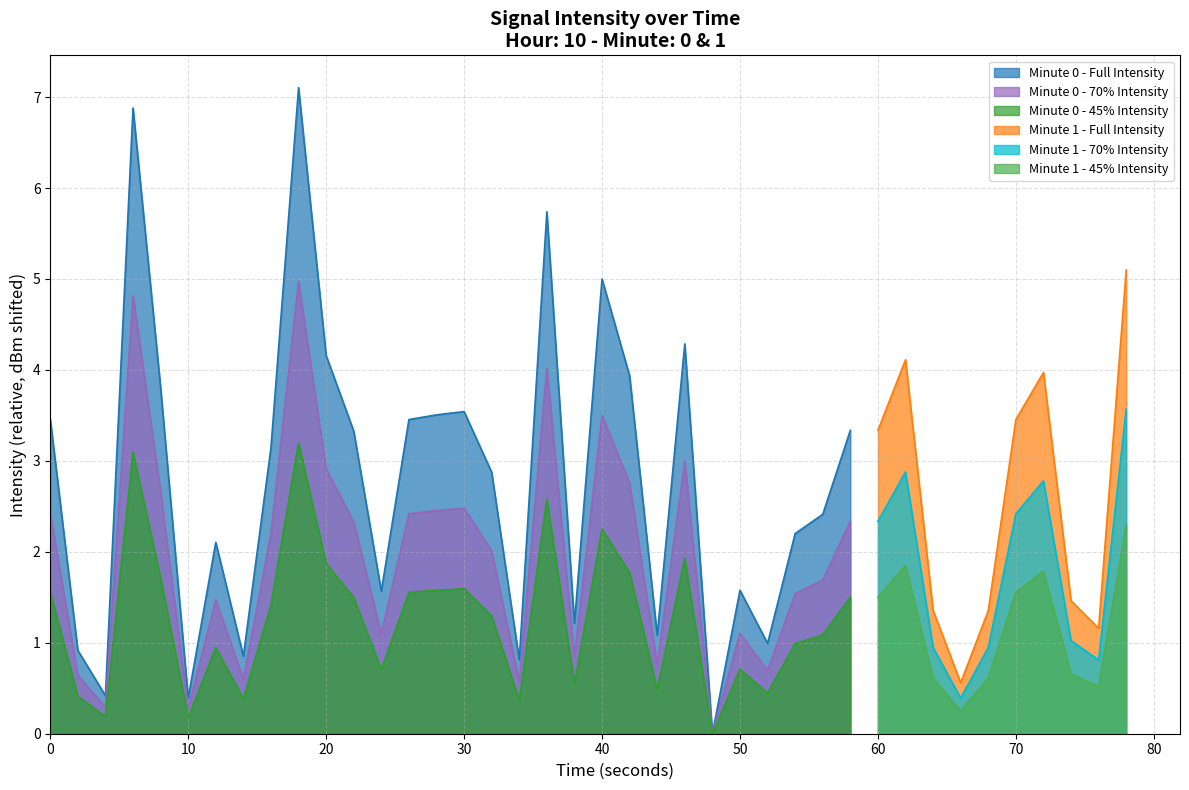

The value at 24 is -165.5. True or false?

False